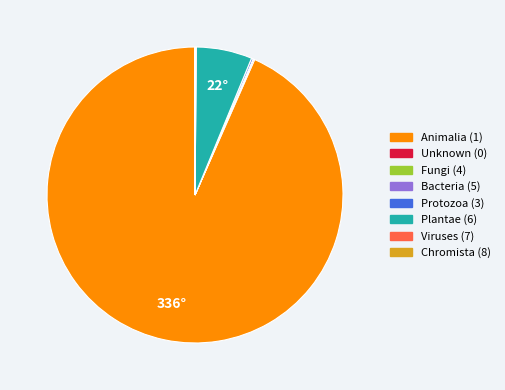

Is there any slice that represents more than half of the pie?

Yes